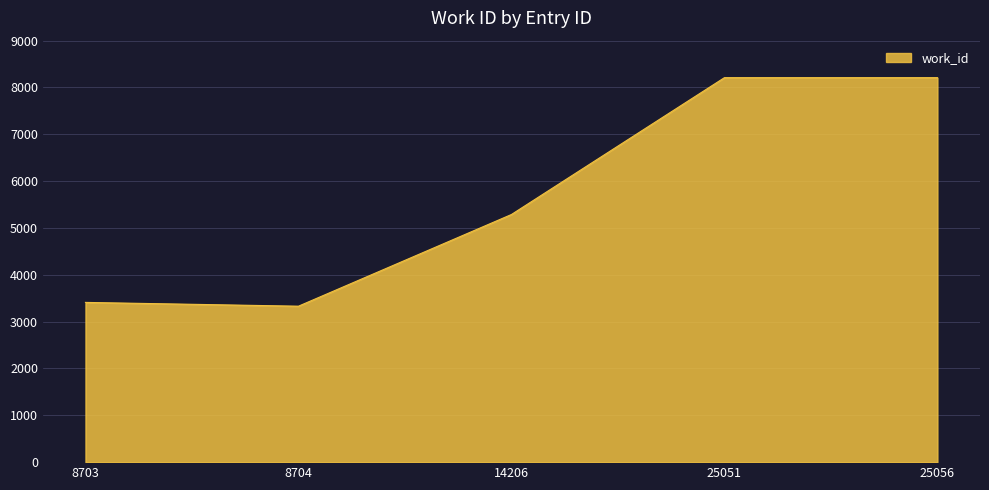

How many lines are shown in the chart?

1